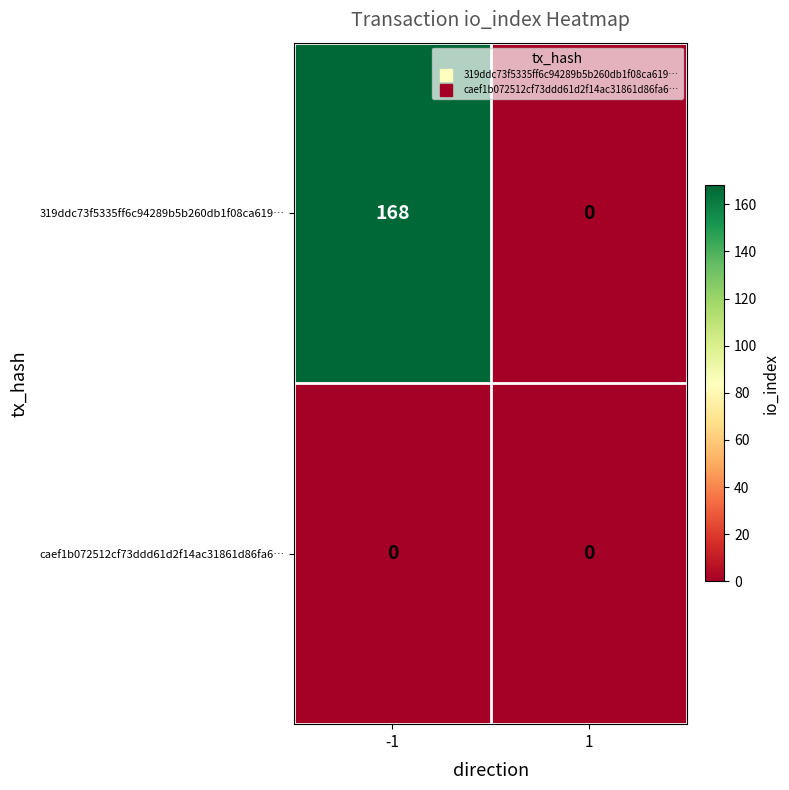

List the series in order of their peak value, lowest first.

caef1b072512cf73ddd61d2f14ac31861d86fa6…, 319ddc73f5335ff6c94289b5b260db1f08ca619…